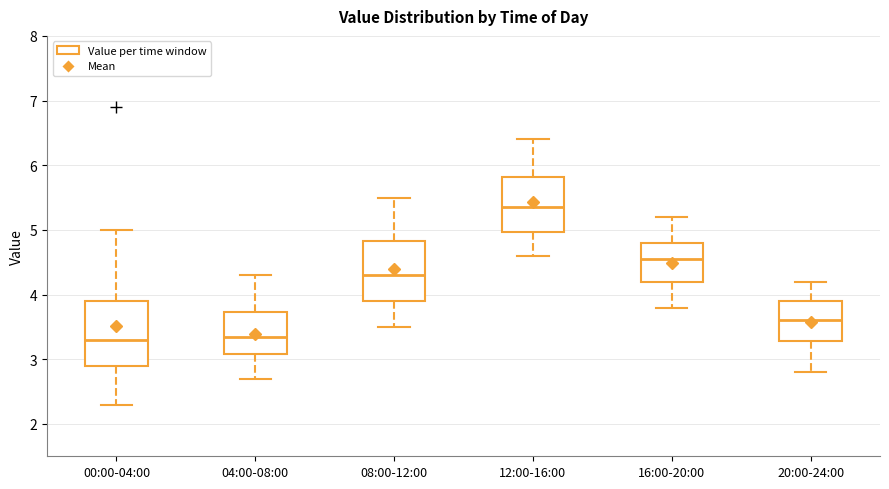

Reading left to right, transcribe this box plot: for each box, give where its median line is, the range the box spans, and where its two whiskers end, as read against the y-axis. The values are not printed on the chart, so give them approximately, as read against the axis.

00:00-04:00: median 3.3, box 2.9 to 3.9, whiskers 2.3 to 5.0
04:00-08:00: median 3.4, box 3.1 to 3.7, whiskers 2.7 to 4.3
08:00-12:00: median 4.3, box 3.9 to 4.8, whiskers 3.5 to 5.5
12:00-16:00: median 5.4, box 5.0 to 5.8, whiskers 4.6 to 6.4
16:00-20:00: median 4.6, box 4.2 to 4.8, whiskers 3.8 to 5.2
20:00-24:00: median 3.6, box 3.3 to 3.9, whiskers 2.8 to 4.2